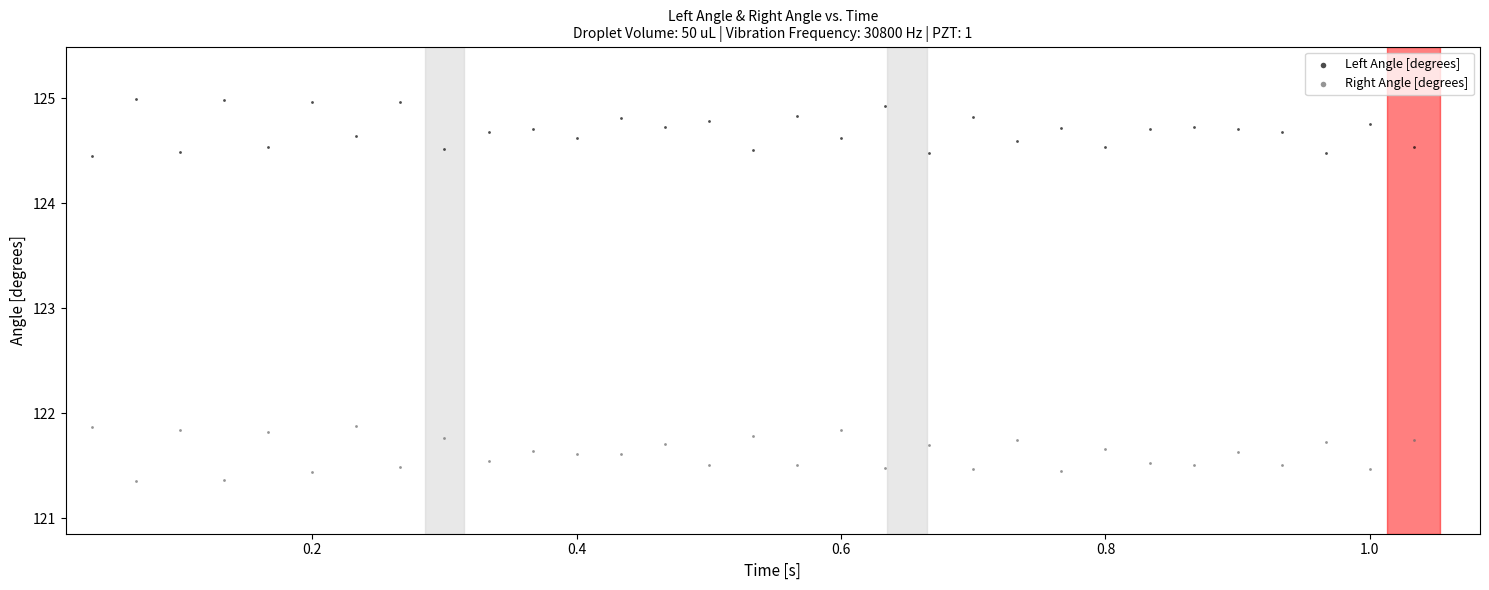

Which series contains the highest Y value?

Left Angle [degrees]